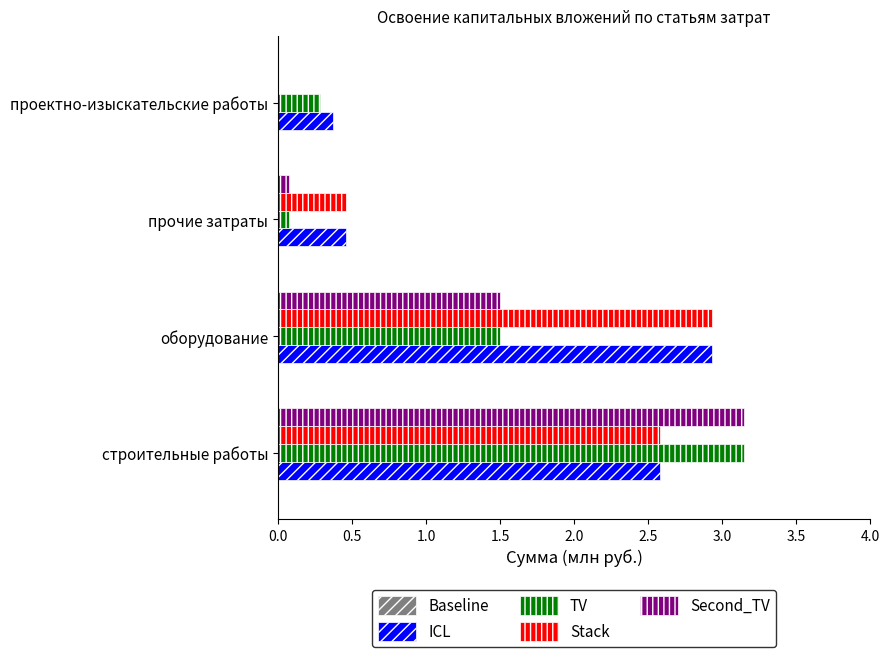

Is it true that TV equals 0.7 at оборудование?

False